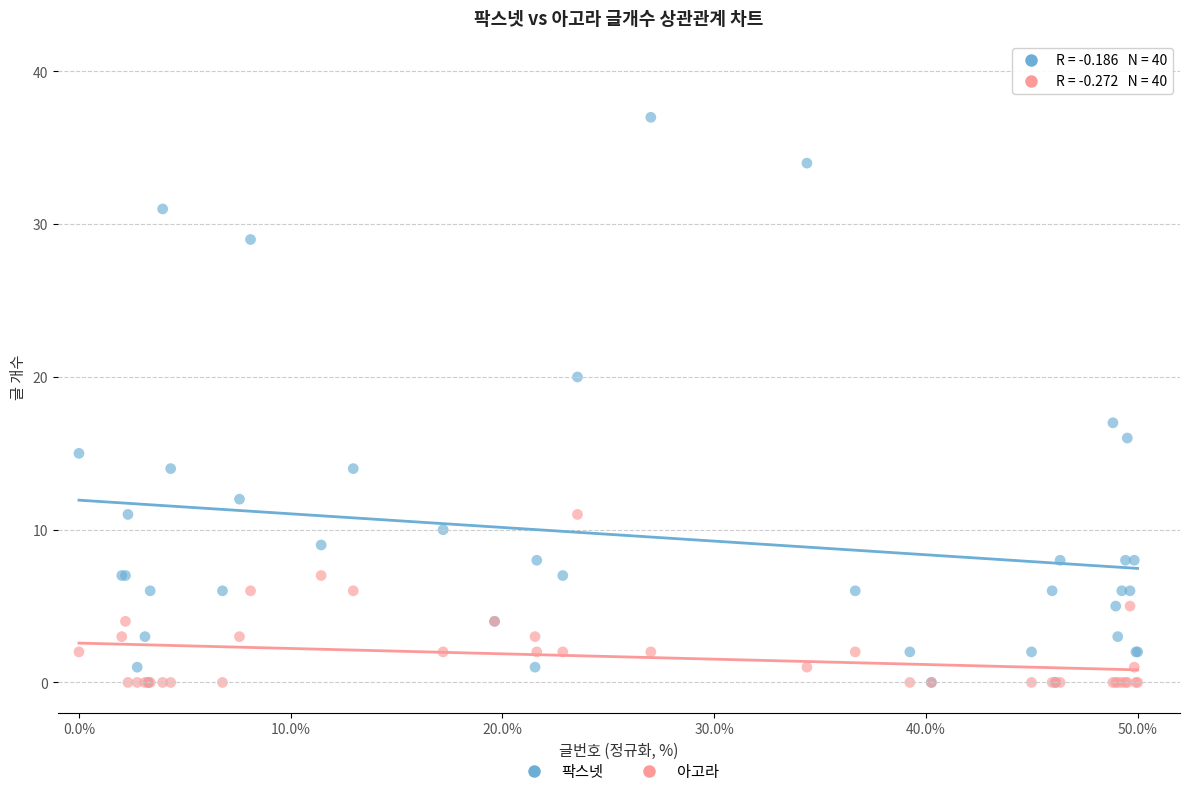

Which series has the largest Y range (max minus min)?

팍스넷